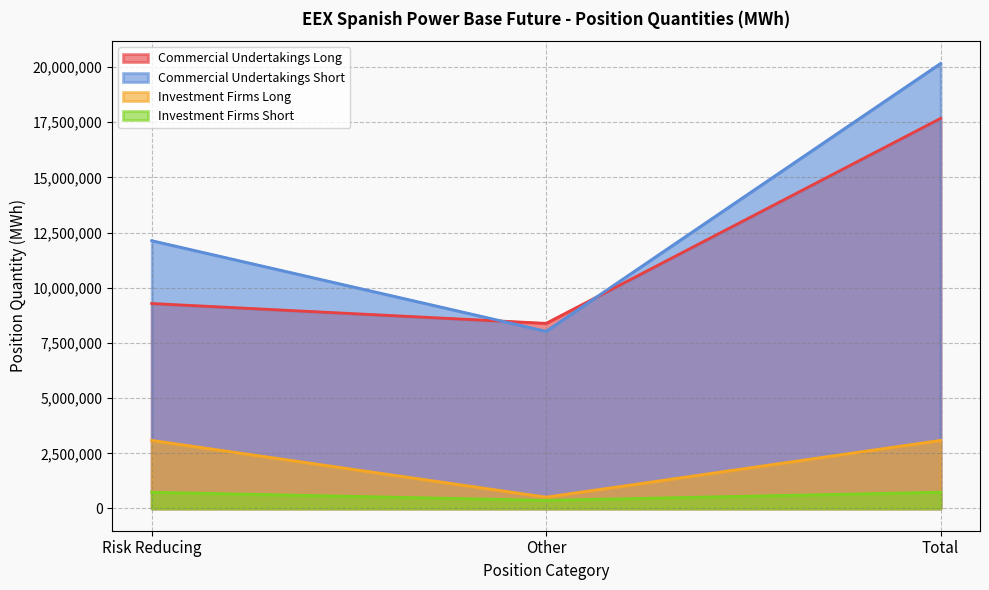

What is the sum of all Commercial Undertakings Long values?

35355090